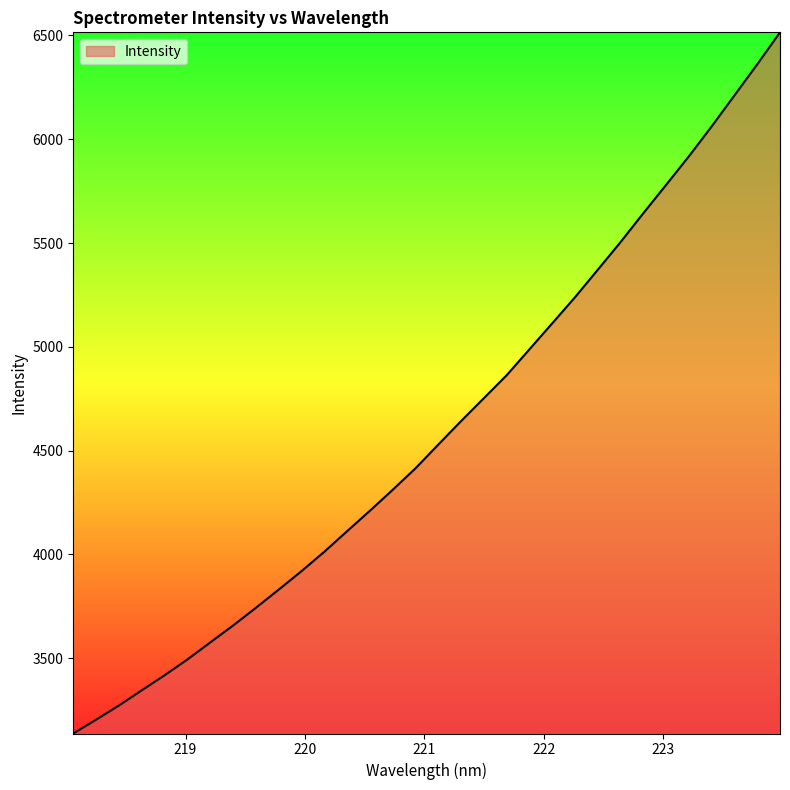

What is the minimum value shown in the chart?

3137.2